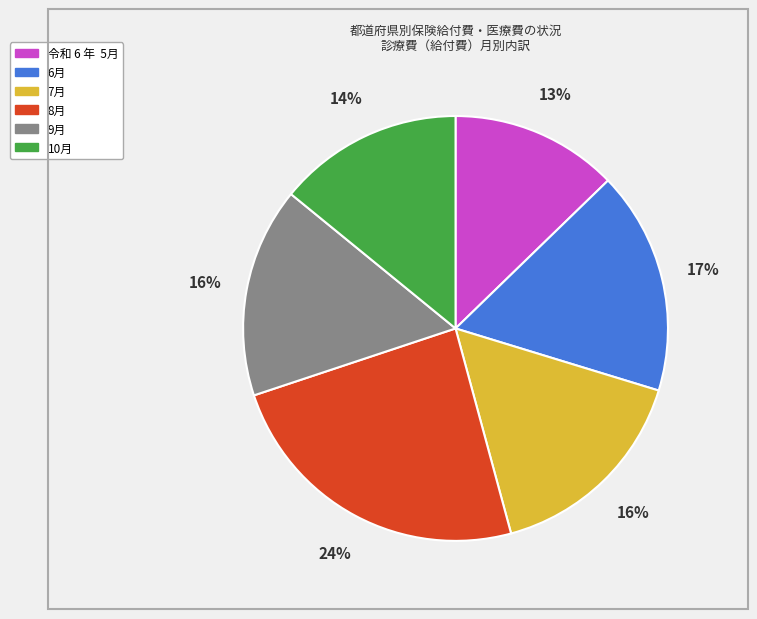

To the nearest percent, what portion does 令和 6 年 5月 represent?

13%